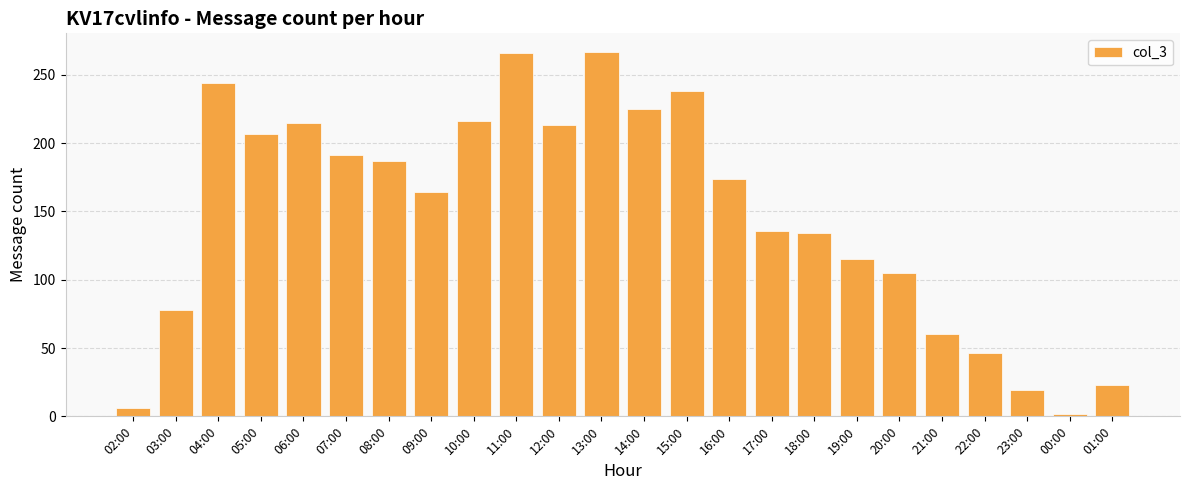

At which category does the chart reach its minimum across all series?

00:00